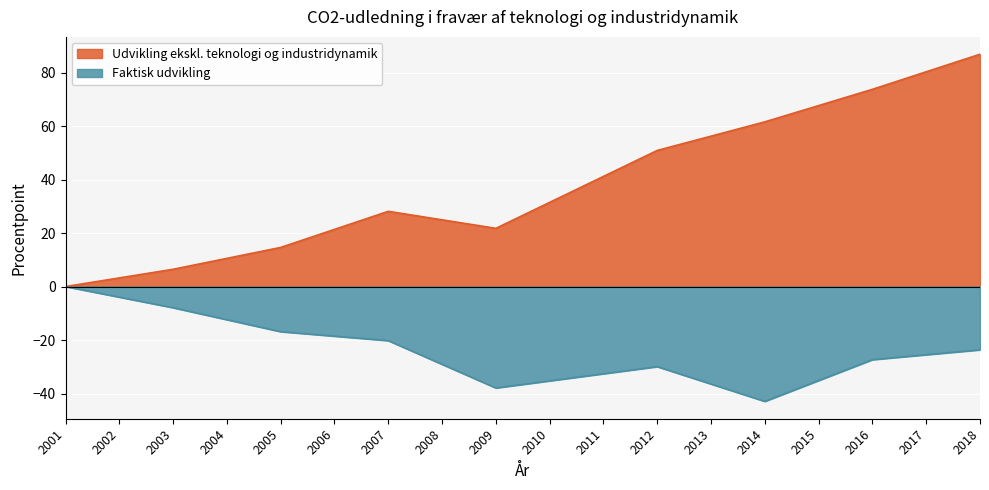

What is the value of the Faktisk udvikling point at the 15th from the left?

-35.1